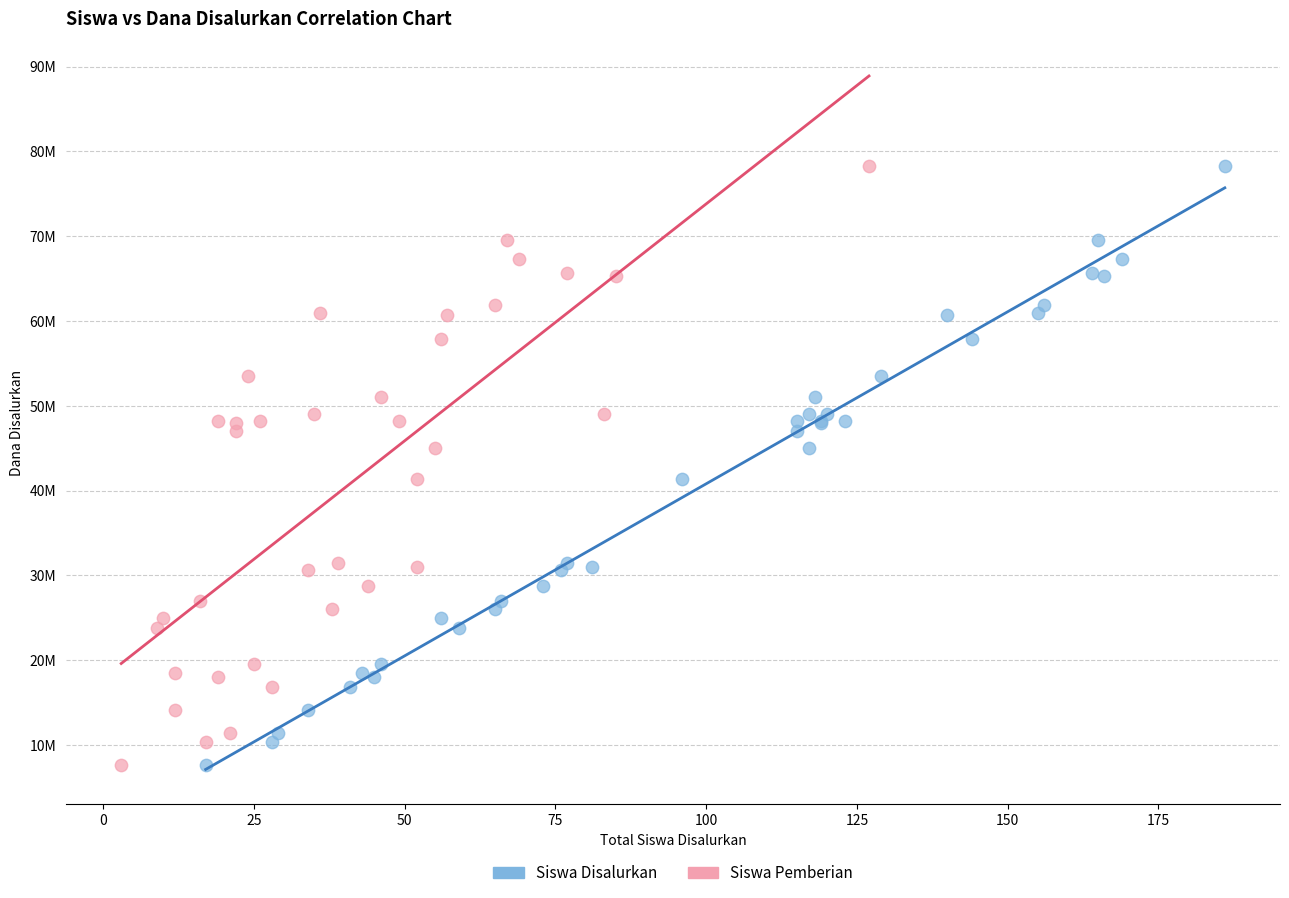

What are all the series names shown in the legend?

Siswa Disalurkan, Siswa Pemberian